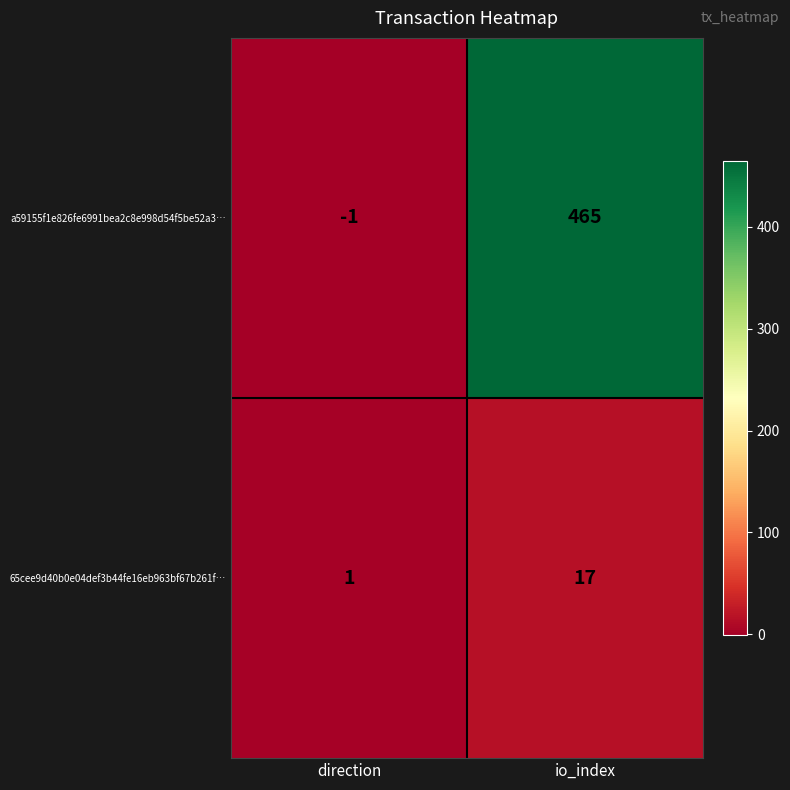

The 65cee9d40b0e04def3b44fe16eb963bf67b261f… series shows 4 at io_index. True or false?

False